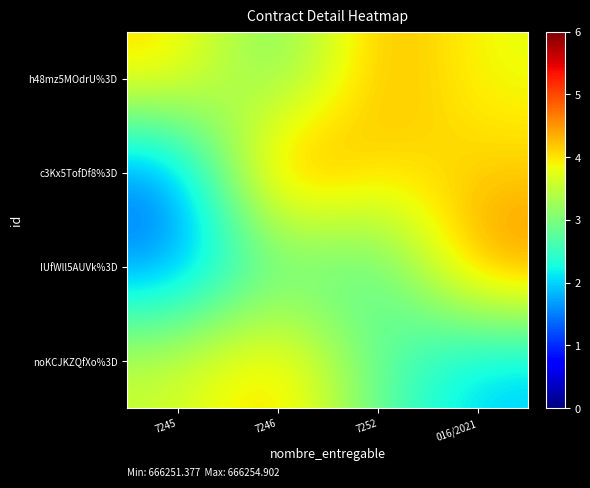

Rank the series by their average value, from highest to lowest.

h48mz5MOdrU%3D, c3Kx5TofDf8%3D, noKCJKZQfXo%3D, IUfWll5AUVk%3D